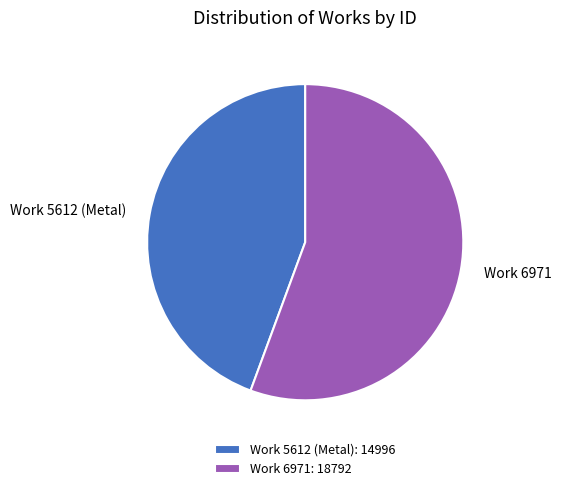

True or false: Work 6971 accounts for 56% of the total.

True